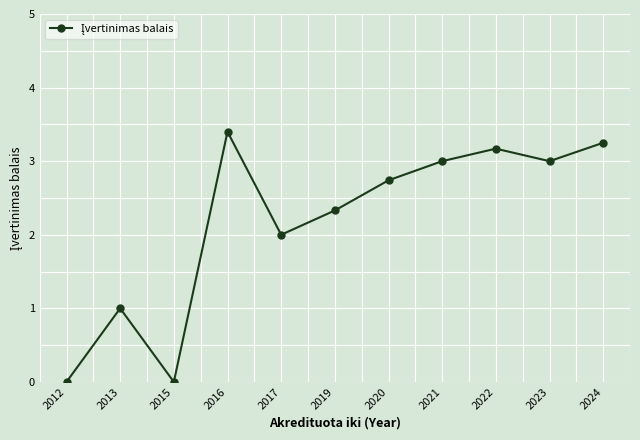

Is this an area chart (filled region under the line)?

No